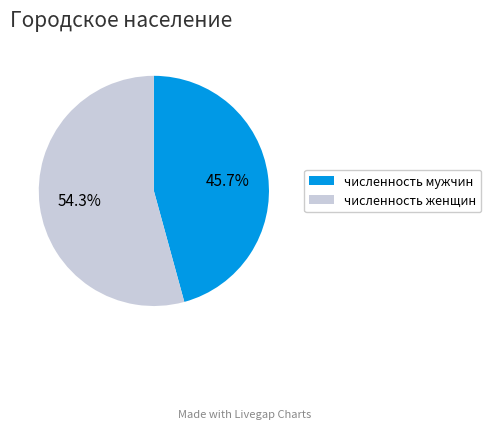

Is there any slice that represents more than half of the pie?

Yes